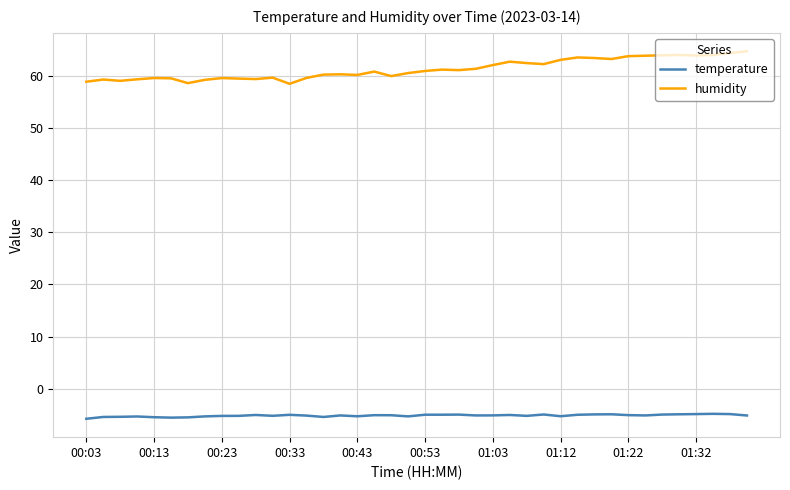

Which series has the widest spread of values?

humidity